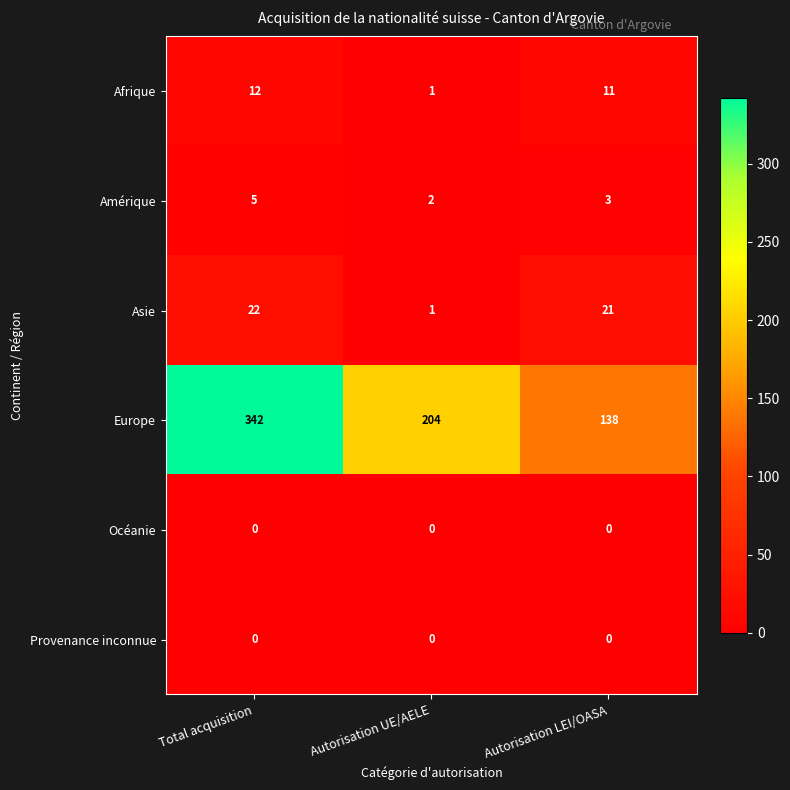

True or false: Provenance inconnue has a value of 0 at Autorisation UE/AELE.

True